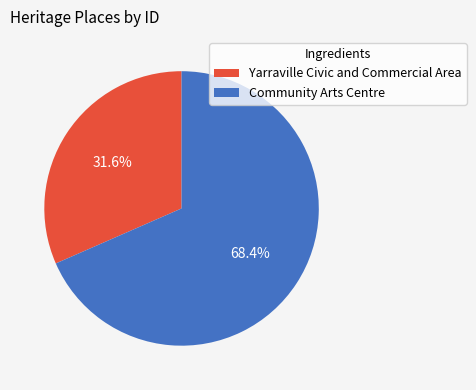

Is it true that Yarraville Civic and Commercial Area is 32% of the pie?

True